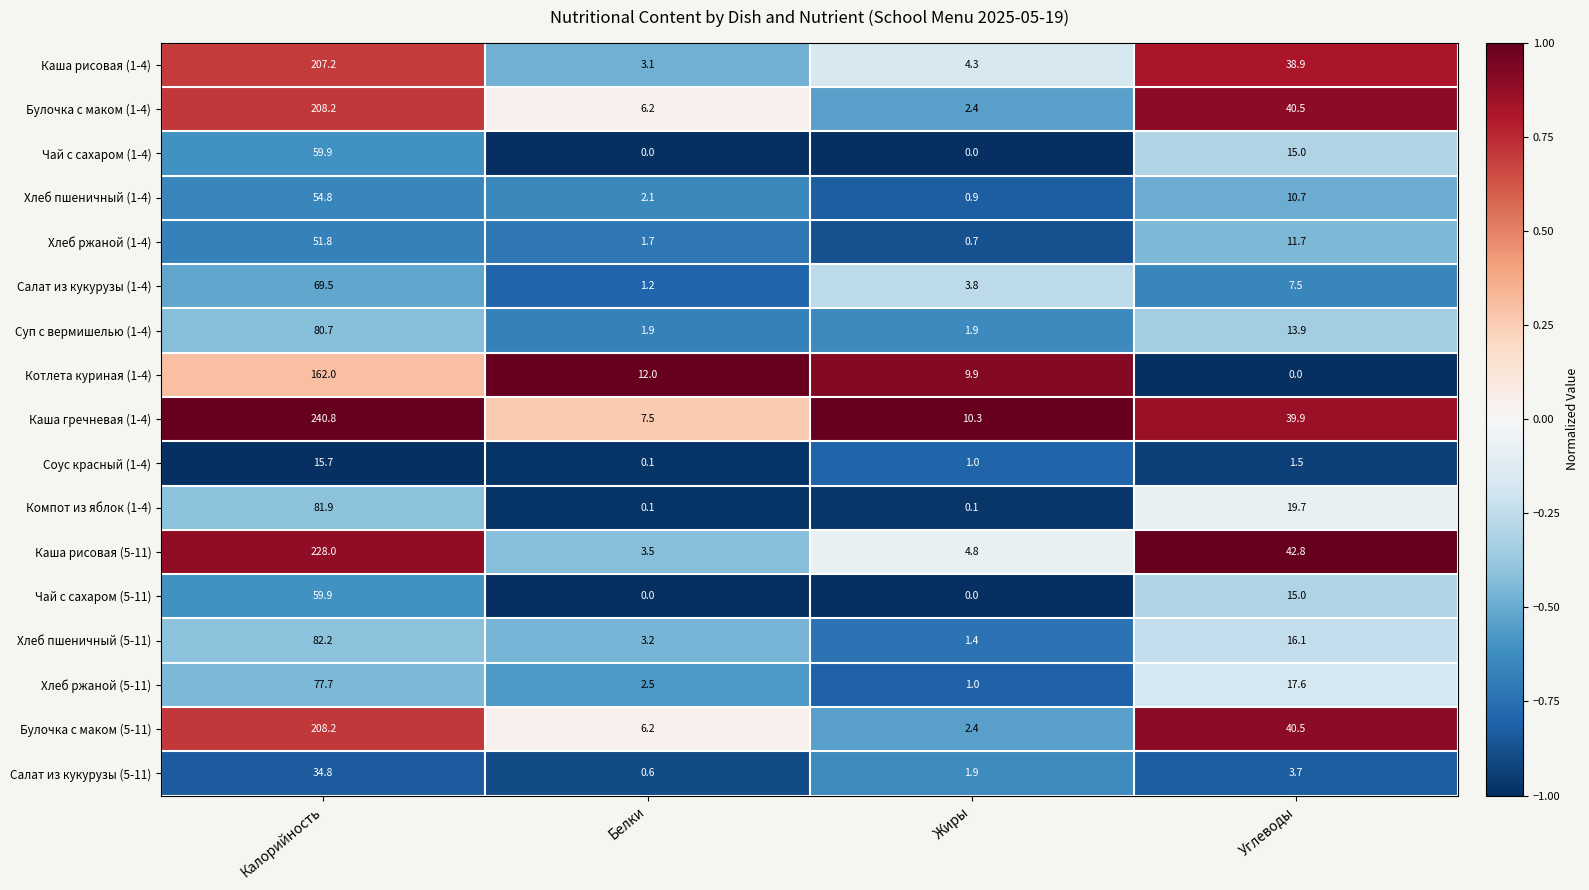

The Компот из яблок (1-4) series shows 19.7 at Углеводы. True or false?

True